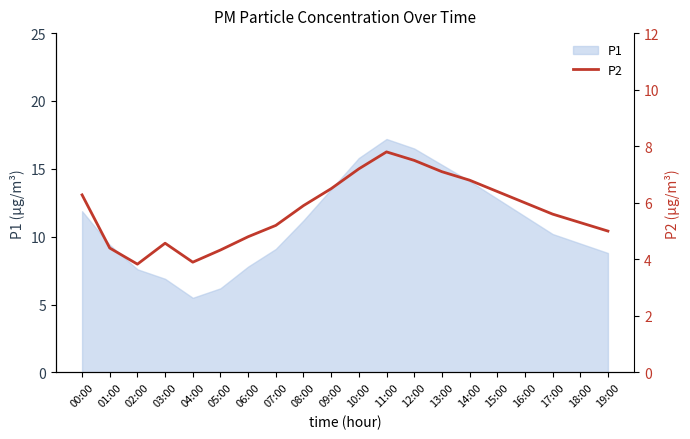

What is the minimum value shown in the chart?

3.8